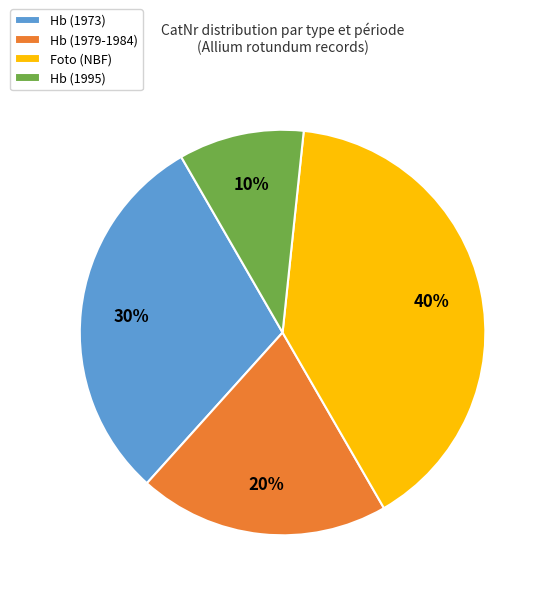

Rank the categories by value from highest to lowest.

Foto (NBF), Hb (1973), Hb (1979-1984), Hb (1995)